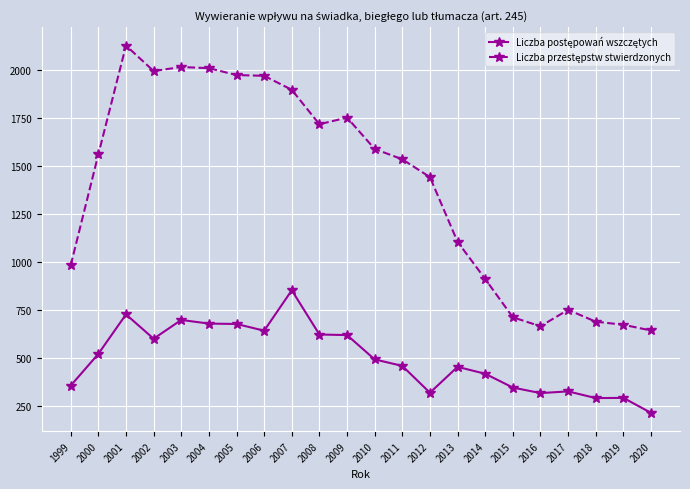

Which label corresponds to the largest value in the chart?

2001